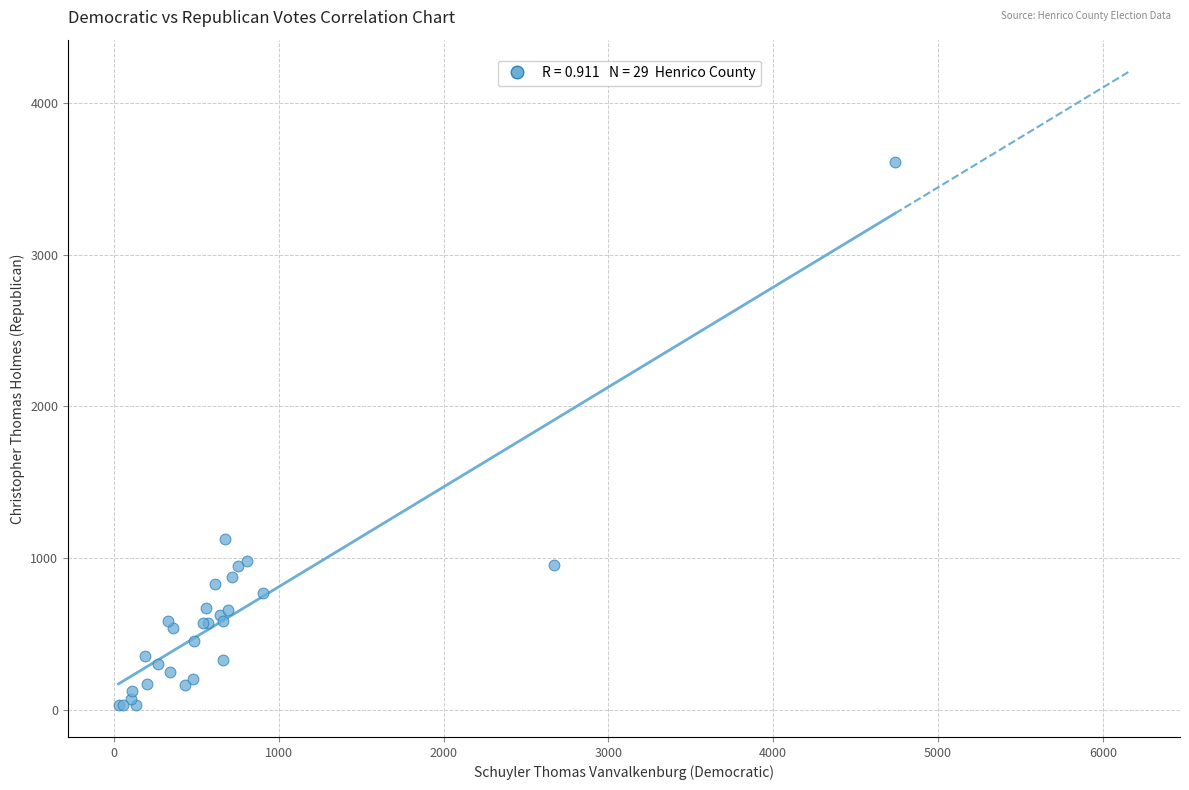

What Y value in the scatter plot is closest to 1819?

1125